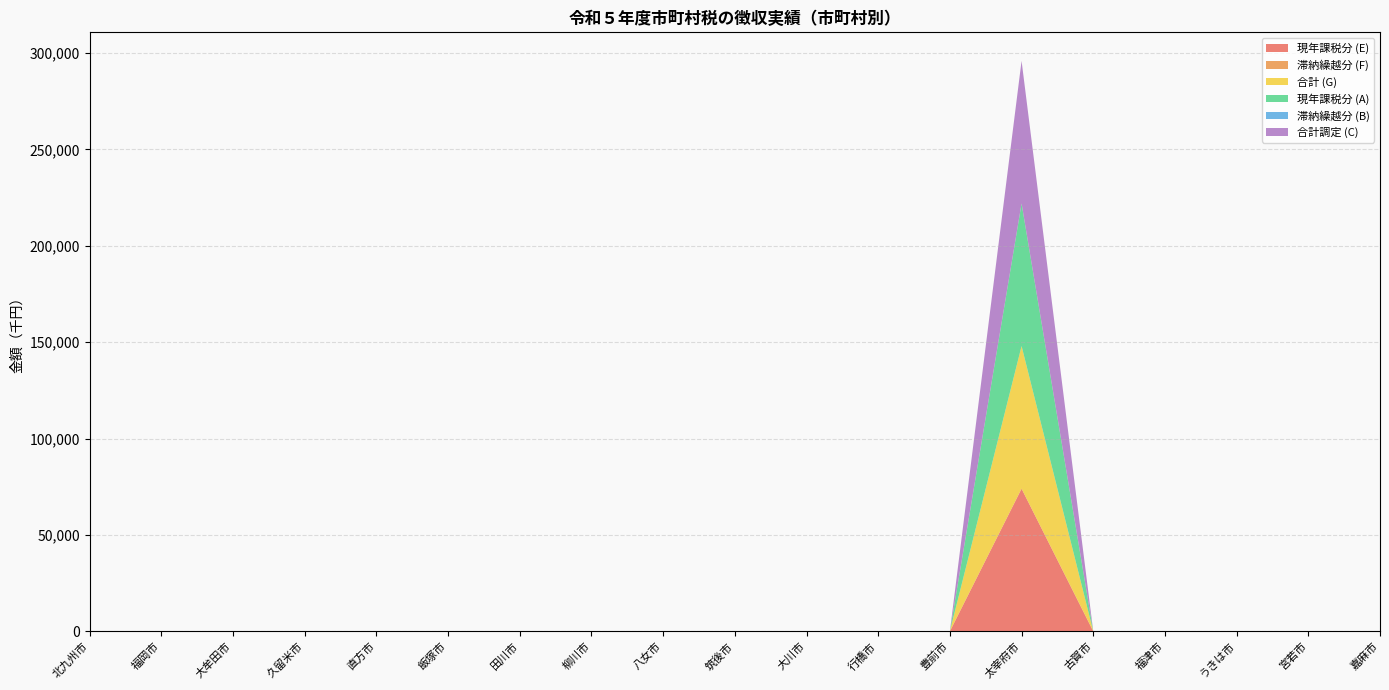

Reading right to left, transcribe all the data shown in this chart.

現年課税分 (E): 0	0	0	0	0	73975	0	0	0	0	0	0	0	0	0	0	0	0	0
滞納繰越分 (F): 0	0	0	0	0	0	0	0	0	0	0	0	0	0	0	0	0	0	0
合計 (G): 0	0	0	0	0	73975	0	0	0	0	0	0	0	0	0	0	0	0	0
現年課税分 (A): 0	0	0	0	0	73975	0	0	0	0	0	0	0	0	0	0	0	0	0
滞納繰越分 (B): 0	0	0	0	0	0	0	0	0	0	0	0	0	0	0	0	0	0	0
合計調定 (C): 0	0	0	0	0	73975	0	0	0	0	0	0	0	0	0	0	0	0	0